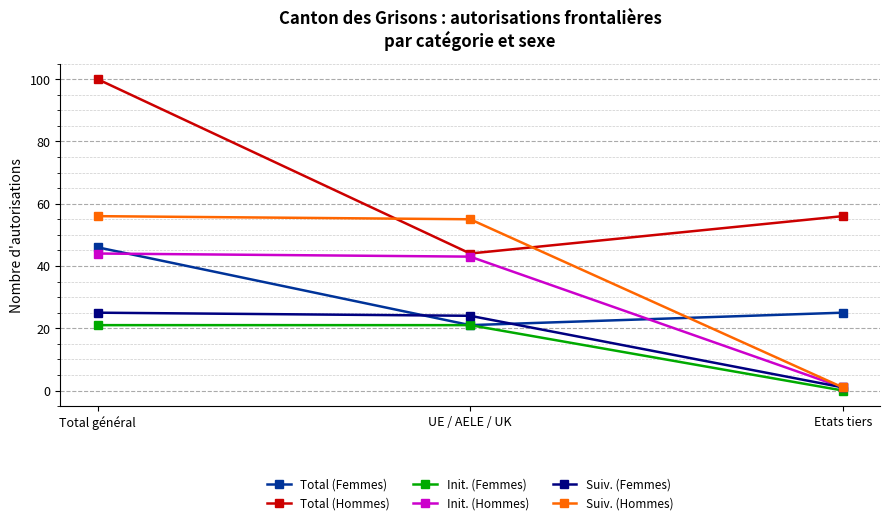

List the labels in order of Init. (Hommes) value, smallest first.

Etats tiers, UE / AELE / UK, Total général